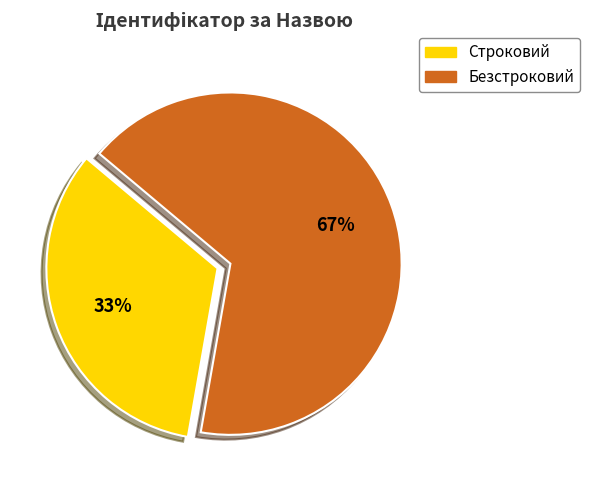

What percentage is the Строковий slice, to the nearest percent?

33%